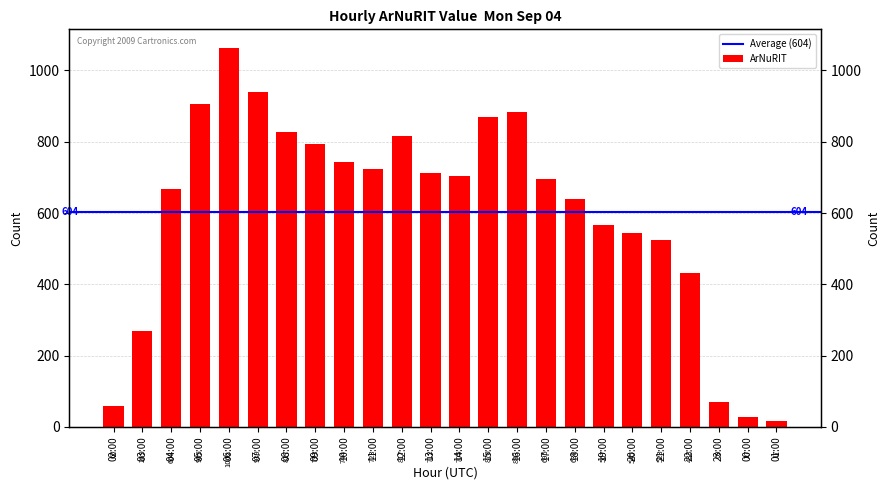

What position from the left is 17:00?

16